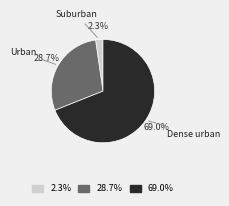

To the nearest percent, what is the average slice percentage?

33%